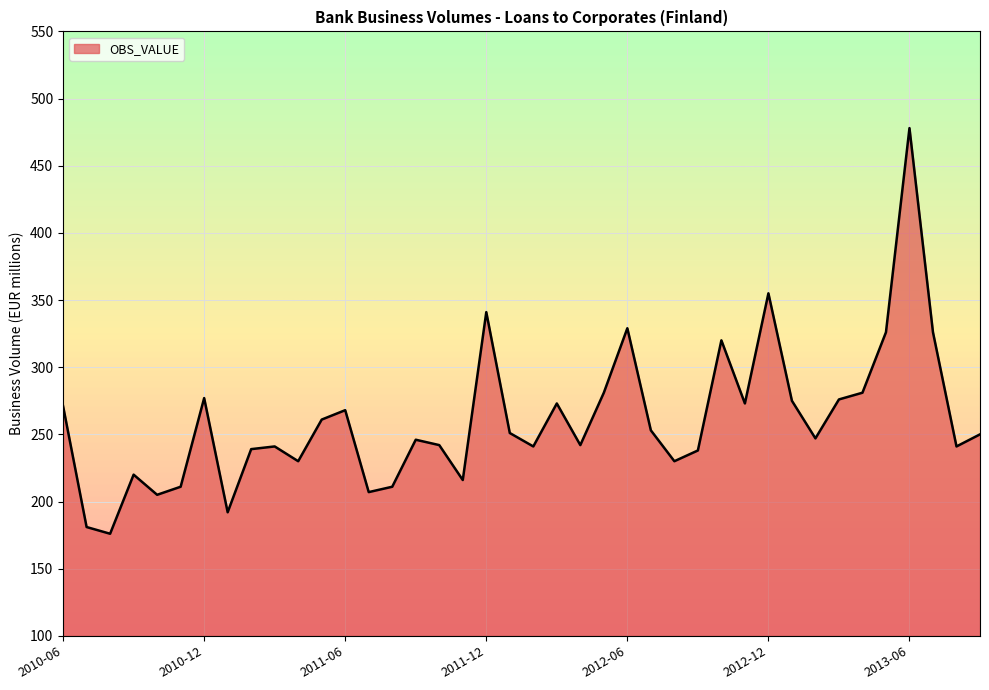

What is the difference between the maximum and second lowest values?

297